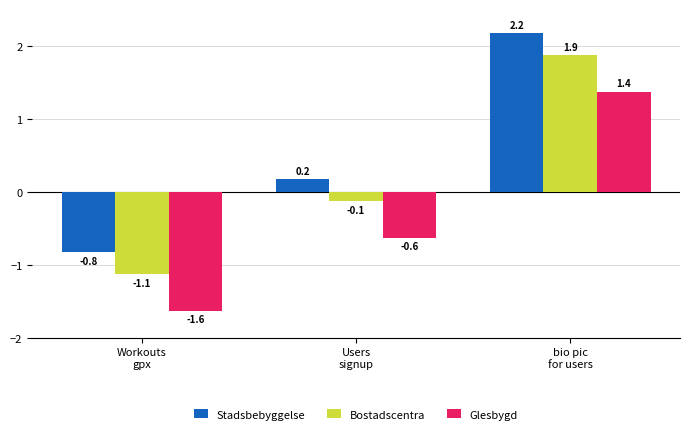

What is the difference between the maximum and second lowest values in the Bostadscentra series?

2.0